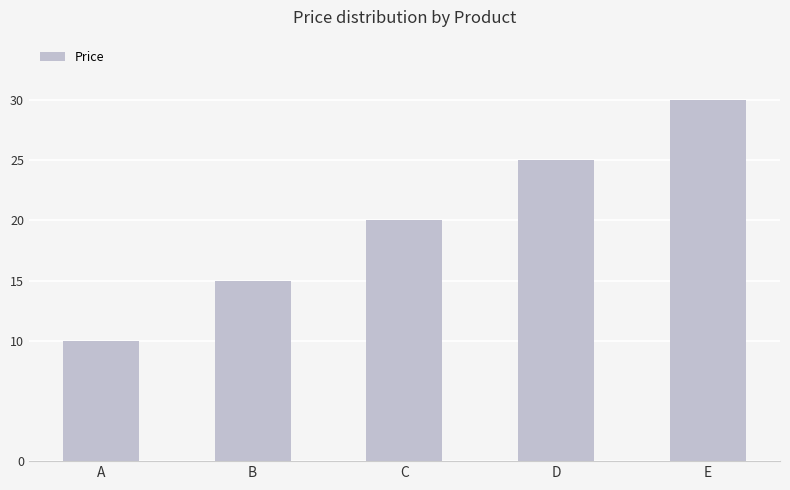

Is it true that the value at D is 11?

False